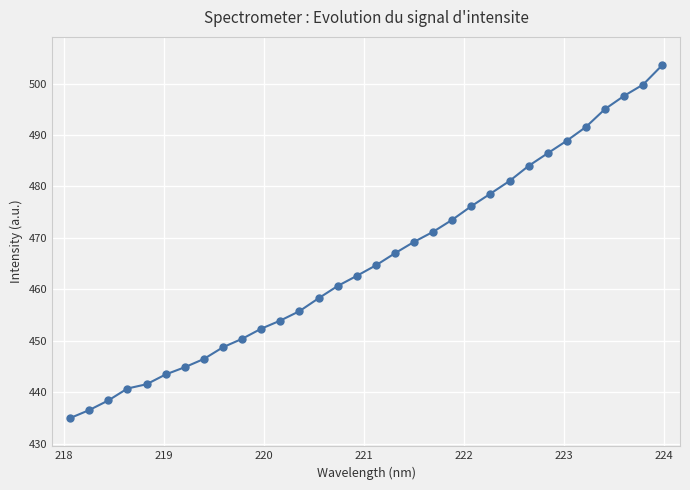

What is the average value?

465.6